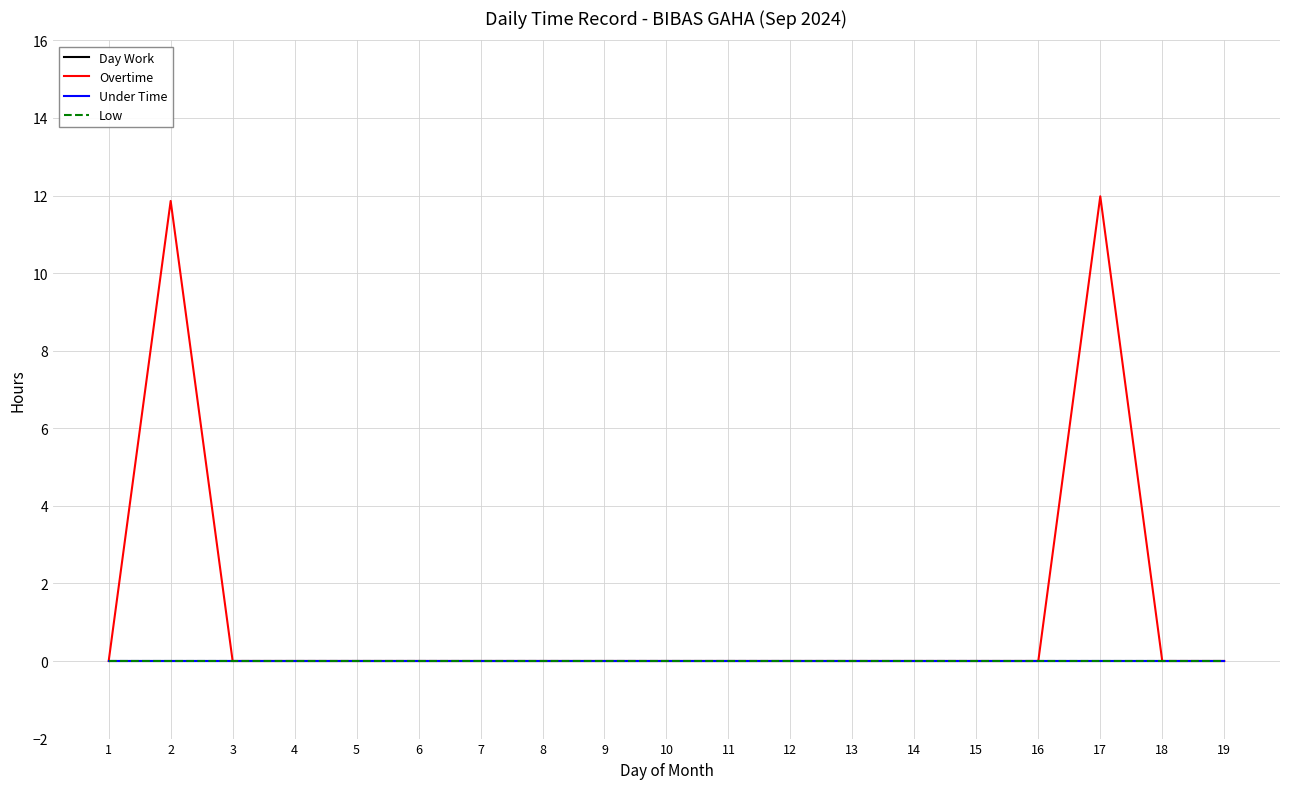

Does the chart have visible grid lines?

Yes